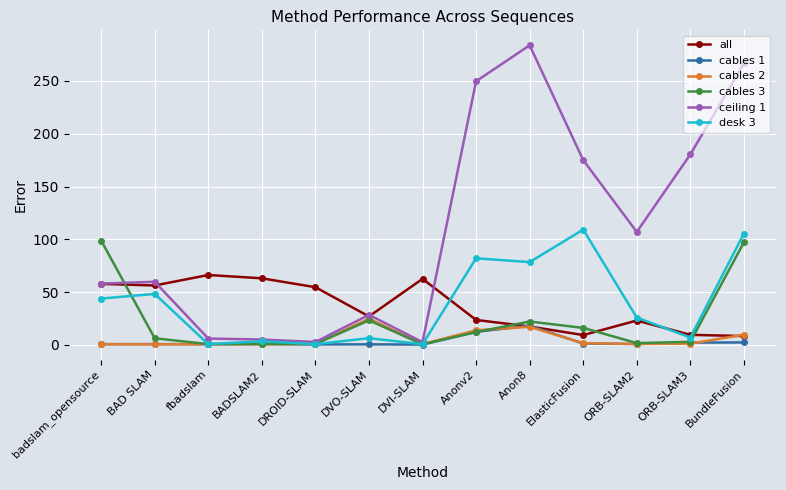

Which series has the largest range (max minus min)?

ceiling 1